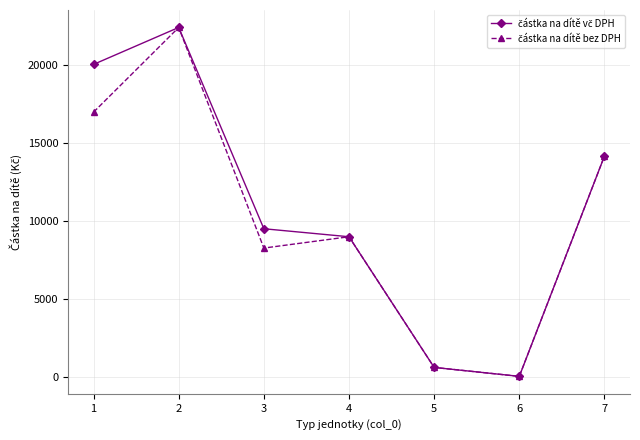

How many series are shown in this chart?

2